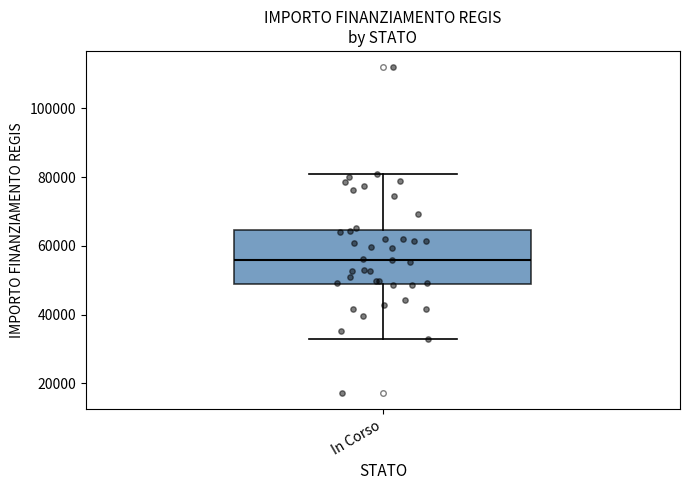

Transcribe this box plot: give where the median line is, the range the box spans, and where the two whiskers end, as read against the y-axis. The values are not printed on the chart, so give them approximately, as read against the axis.

median 56000, box 50000 to 64000, whiskers 32000 to 80000